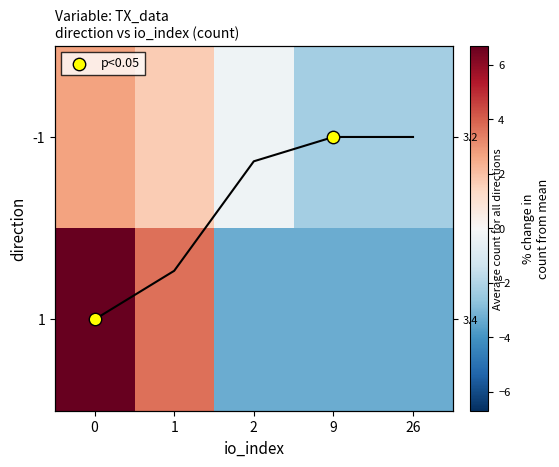

What is the highest value of the -1 series?

2.7